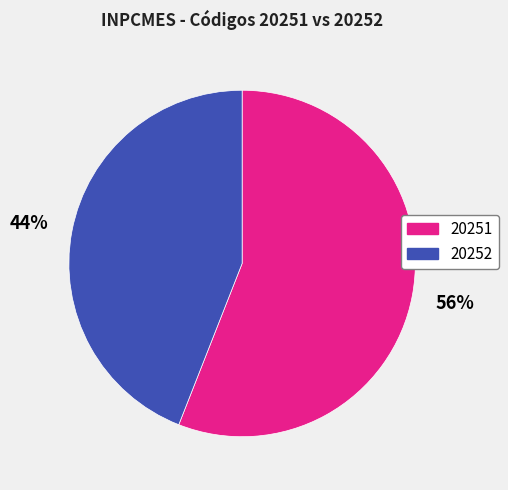

How many segments does this pie chart have?

2